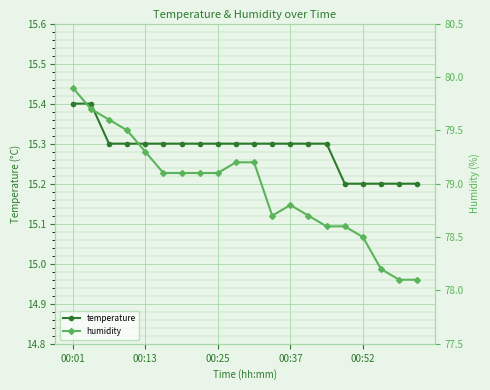

Reading left to right, transcribe all the data shown in this chart.

temperature: 15.4	15.4	15.3	15.3	15.3	15.3	15.3	15.3	15.3	15.3	15.3	15.3	15.3	15.3	15.3	15.2	15.2	15.2	15.2	15.2
humidity: 79.9	79.7	79.6	79.5	79.3	79.1	79.1	79.1	79.1	79.2	79.2	78.7	78.8	78.7	78.6	78.6	78.5	78.2	78.1	78.1